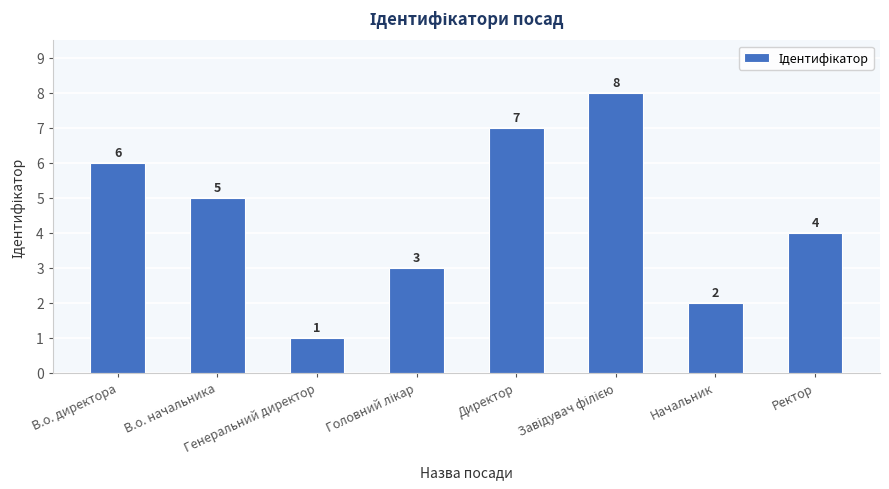

What is the difference between the second highest and second lowest values?

5